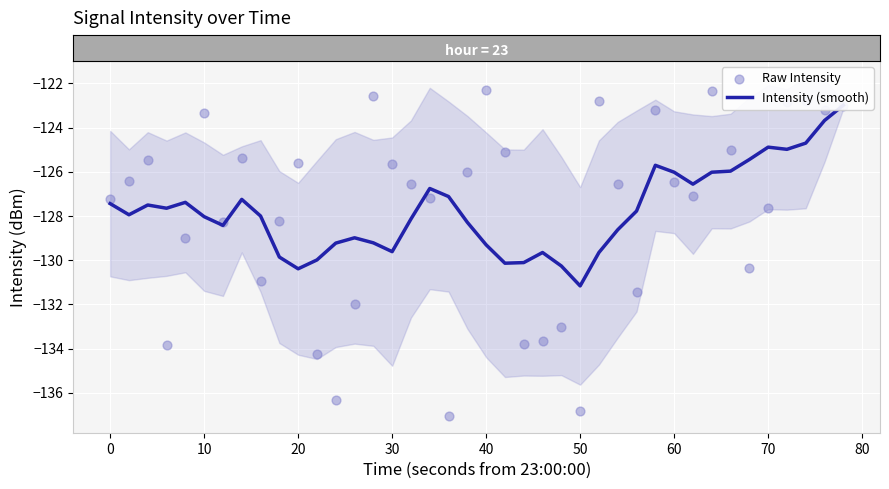

Which series contains the lowest Y value?

Raw Intensity